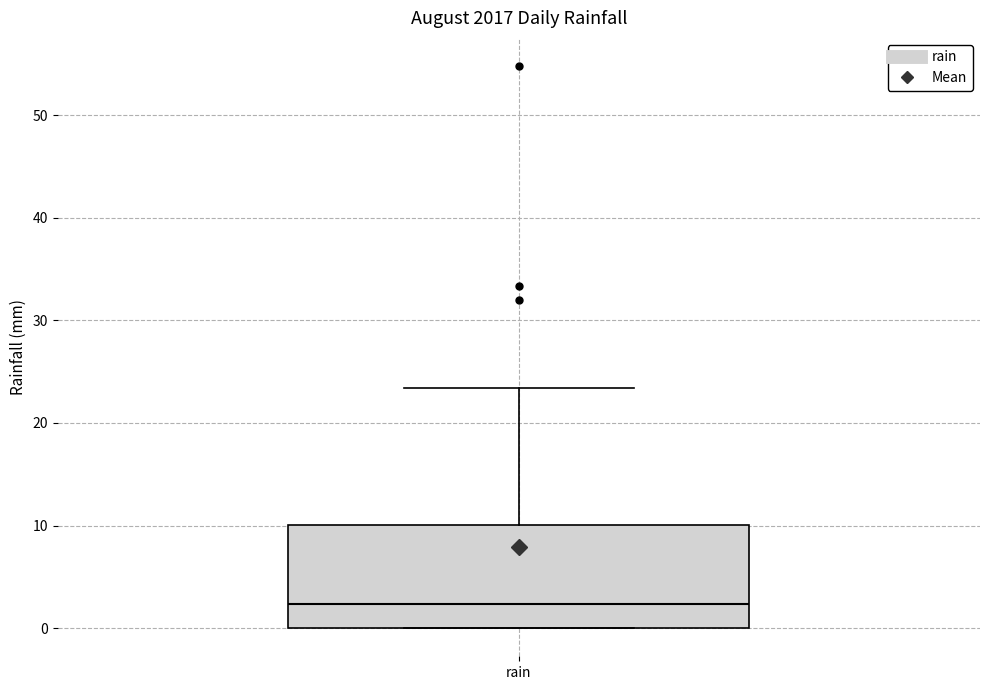

Where is the upper edge of the box for rain on the y-axis? The values are not printed on the chart, so give them approximately, as read against the axis.

10